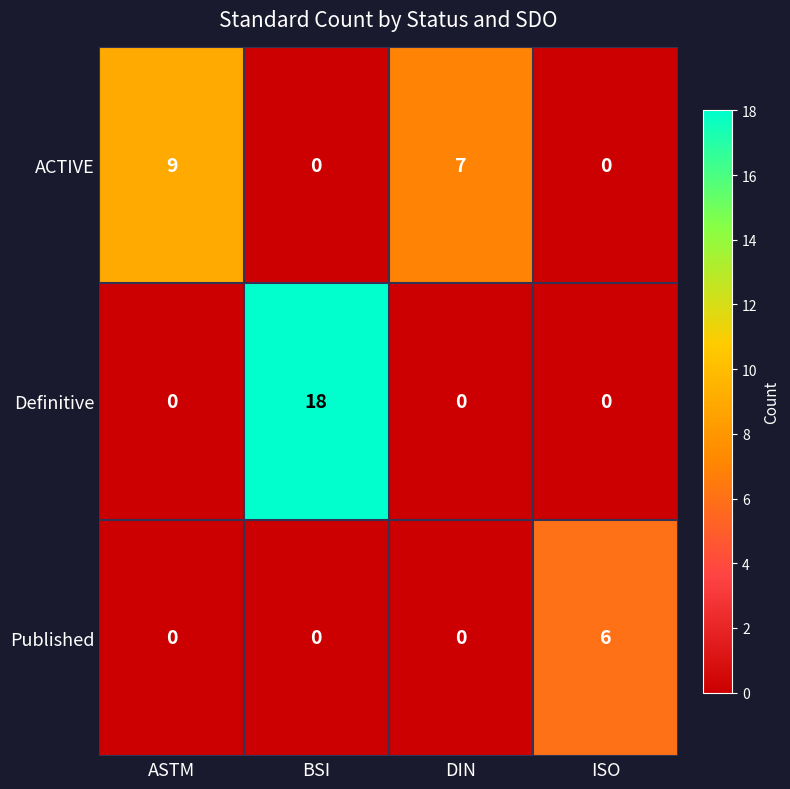

What is the difference between the ACTIVE values at ISO and DIN?

7